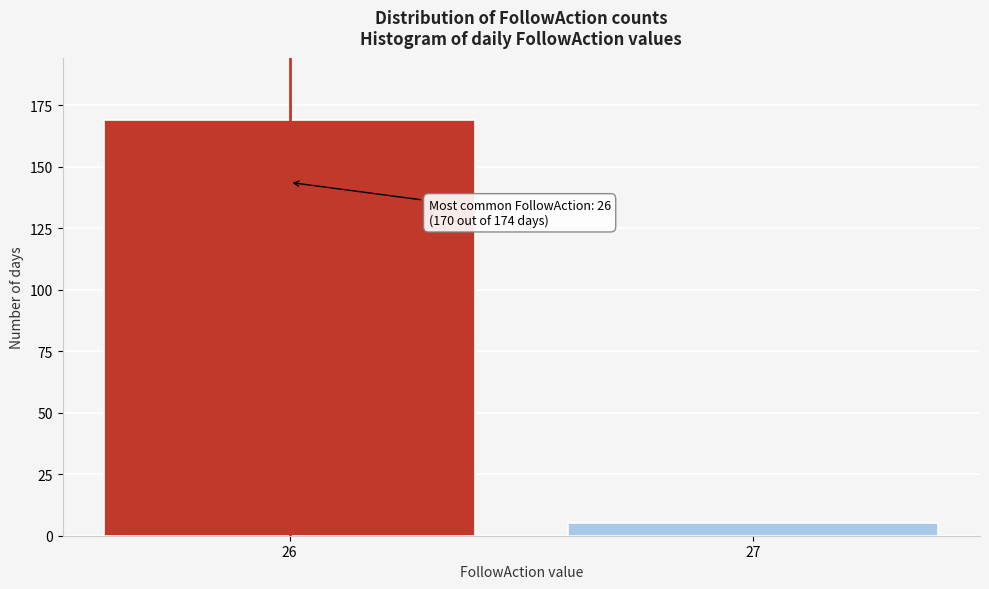

Reading right to left, transcribe all the data shown in this chart.

5	169